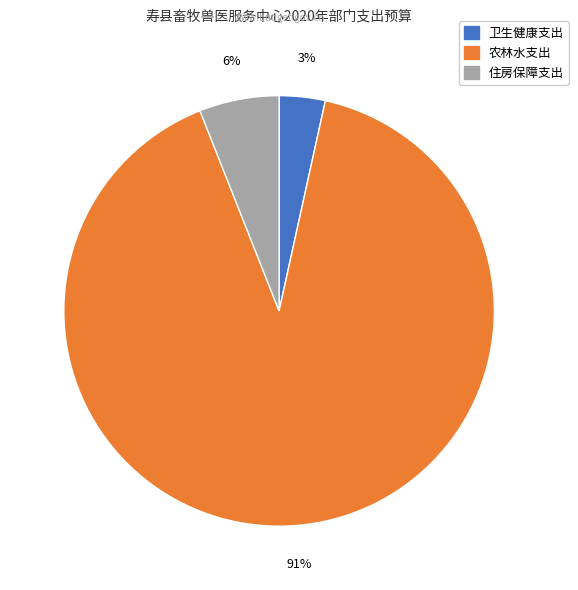

Is it true that 卫生健康支出 is 3% of the pie?

True